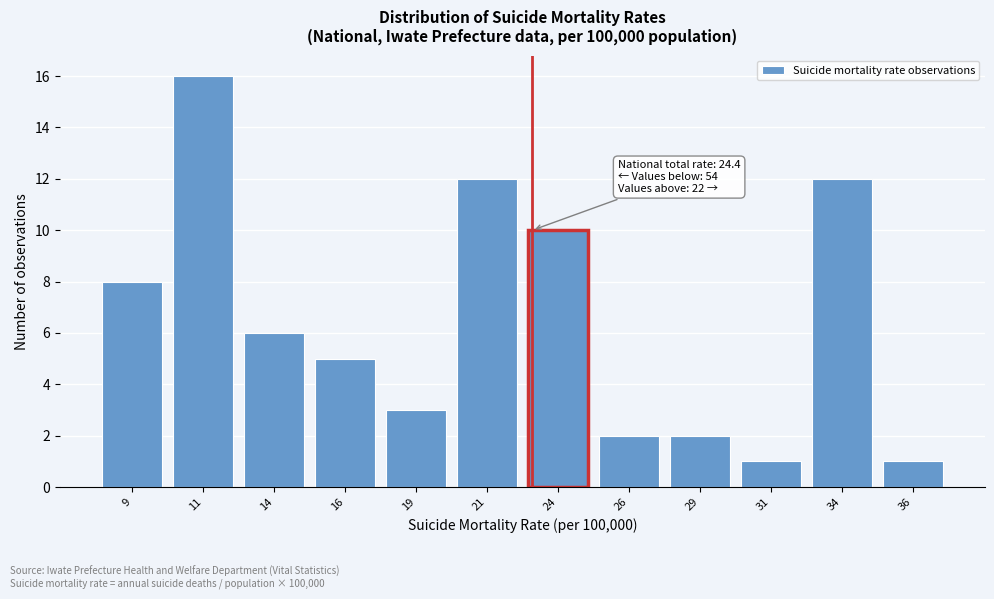

Reading left to right, extract all data points from this chart.

9=8	11=16	14=6	16=5	19=3	21=12	24=10	26=2	29=2	31=1	34=12	36=1